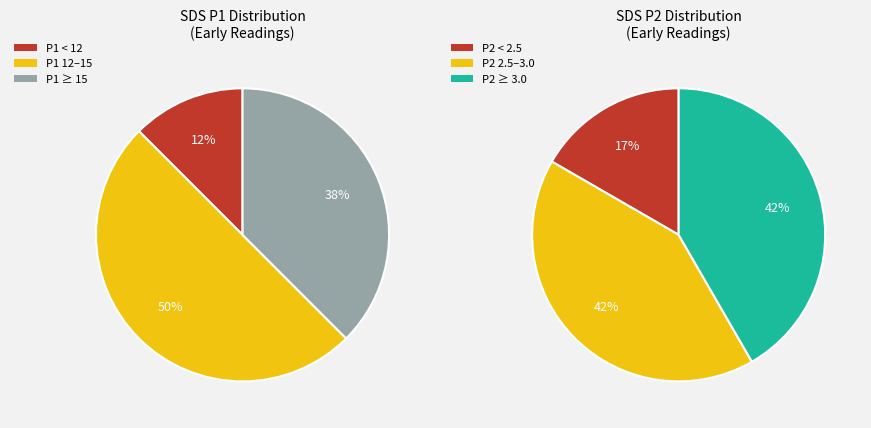

Does 2 represent more than half of the total?

No